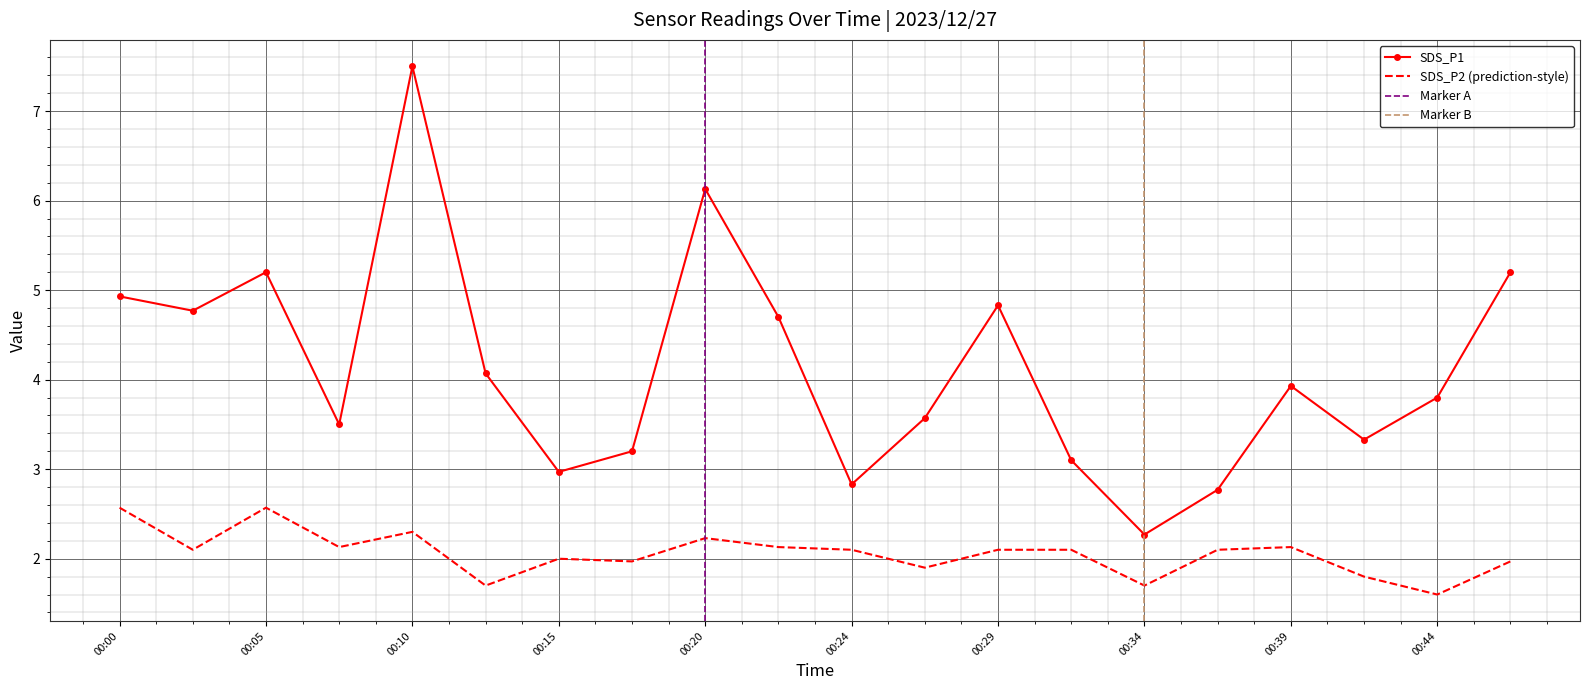

What are all the series names shown in the legend?

SDS_P1, SDS_P2